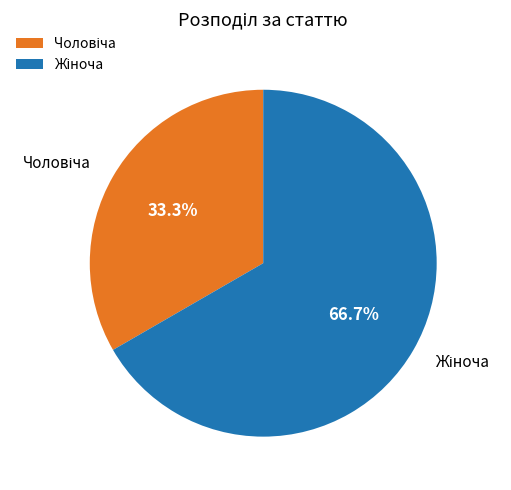

Does any single category account for the majority?

Yes